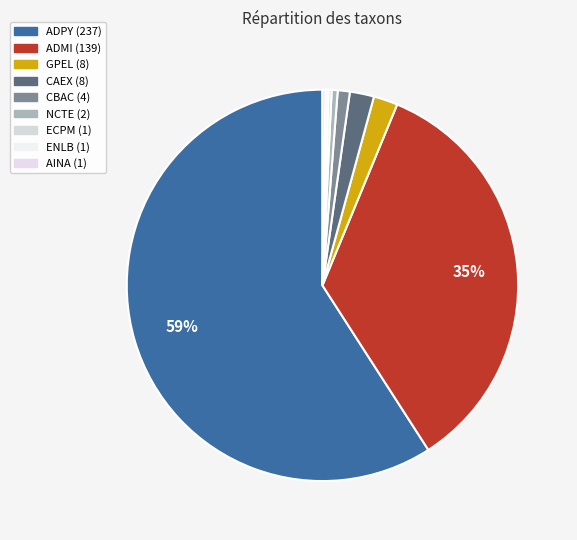

True or false: GPEL accounts for 1% of the total.

False